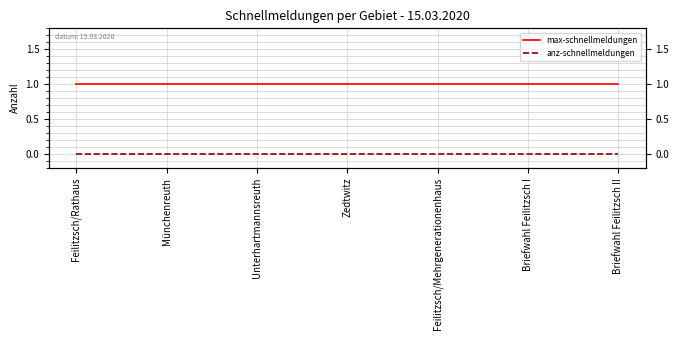

What position from the right is Feilitzsch/Mehrgenerationenhaus?

3